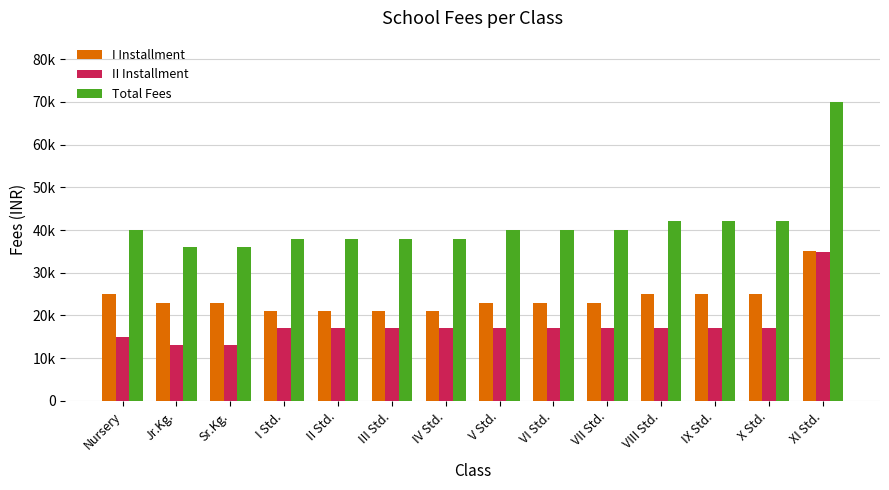

What are all the series names shown in the legend?

I Installment, II Installment, Total Fees